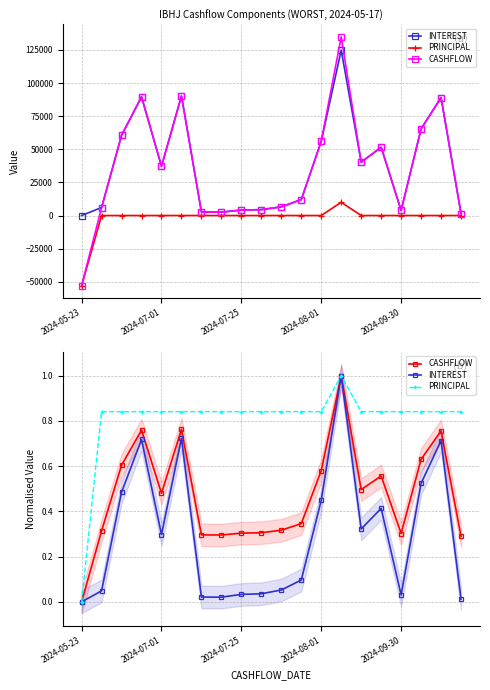

True or false: INTEREST has a value of 0.4 at 2024-07-01.

False